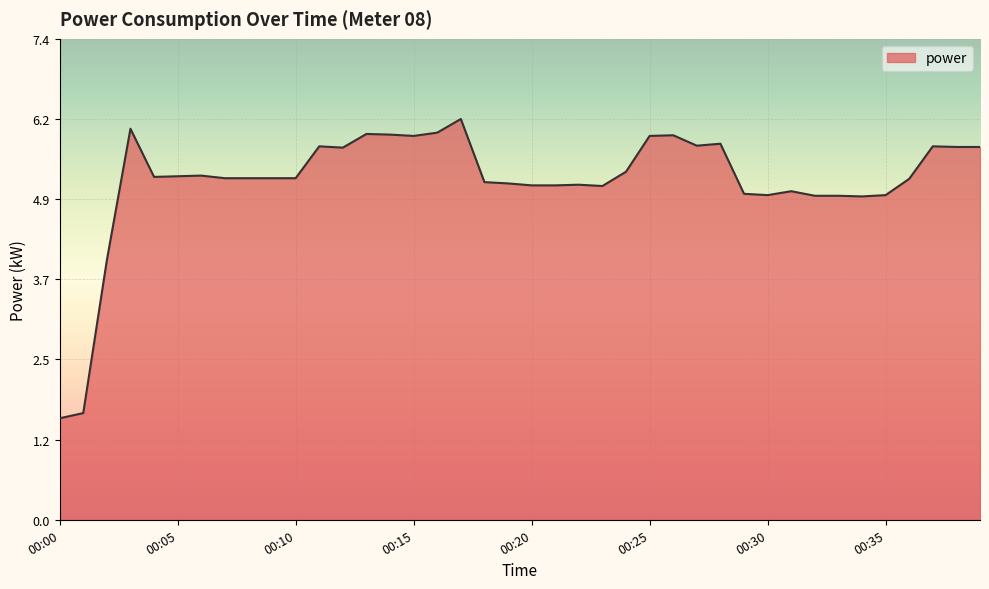

What is the difference between the maximum and minimum values?

4.6